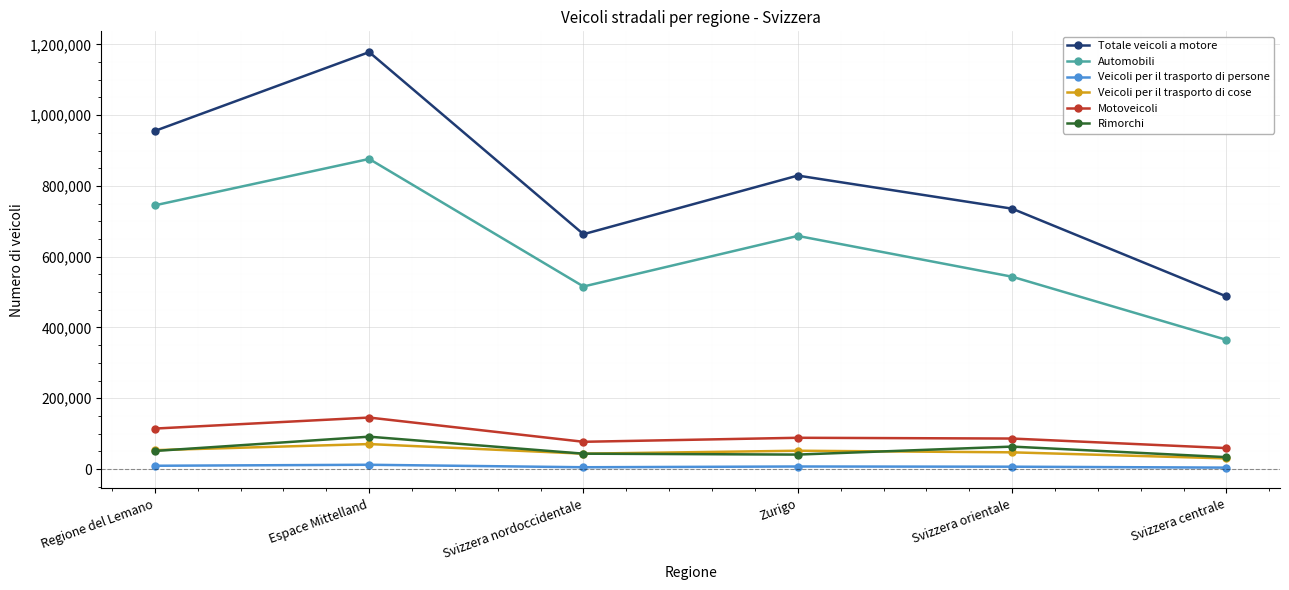

What are all the series names shown in the legend?

Totale veicoli a motore, Automobili, Veicoli per il trasporto di persone, Veicoli per il trasporto di cose, Motoveicoli, Rimorchi